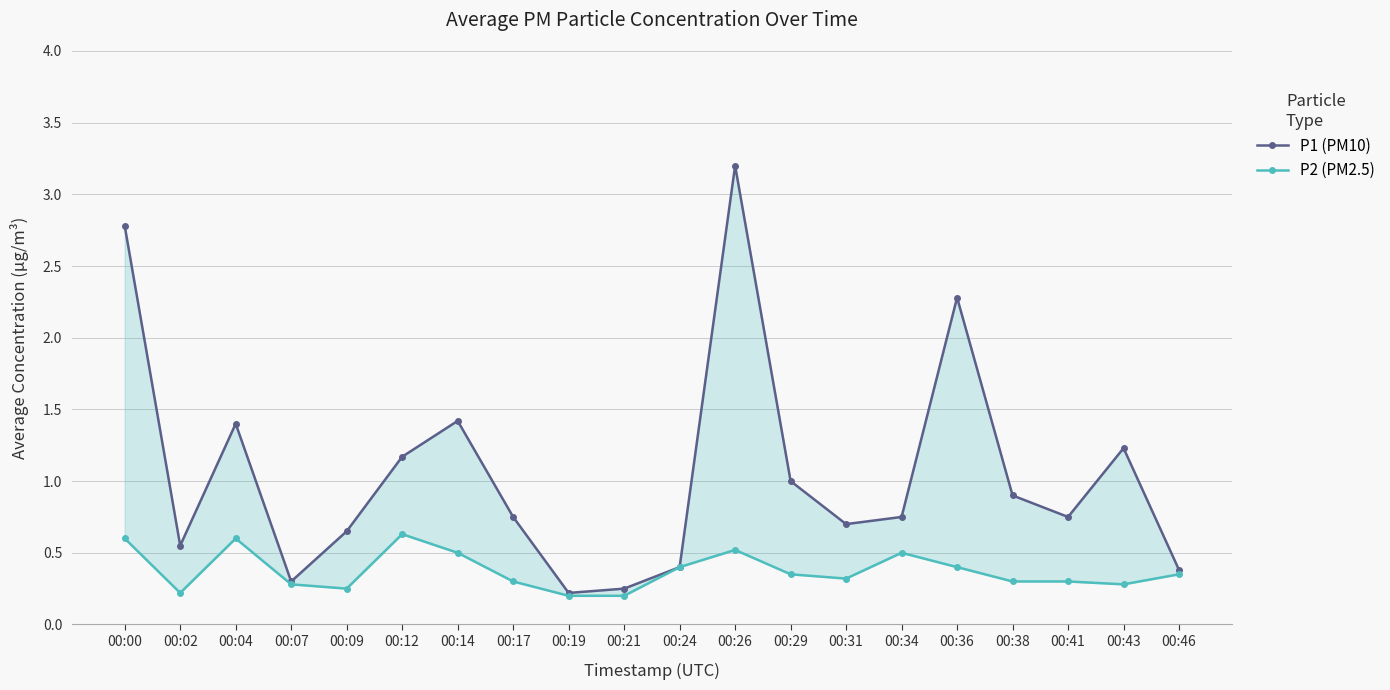

Reading left to right, transcribe all the data shown in this chart.

P1 (PM10): 2.8	0.6	1.4	0.3	0.7	1.2	1.4	0.8	0.2	0.2	0.4	3.2	1.0	0.7	0.8	2.3	0.9	0.8	1.2	0.4
P2 (PM2.5): 0.6	0.2	0.6	0.3	0.2	0.6	0.5	0.3	0.2	0.2	0.4	0.5	0.3	0.3	0.5	0.4	0.3	0.3	0.3	0.3